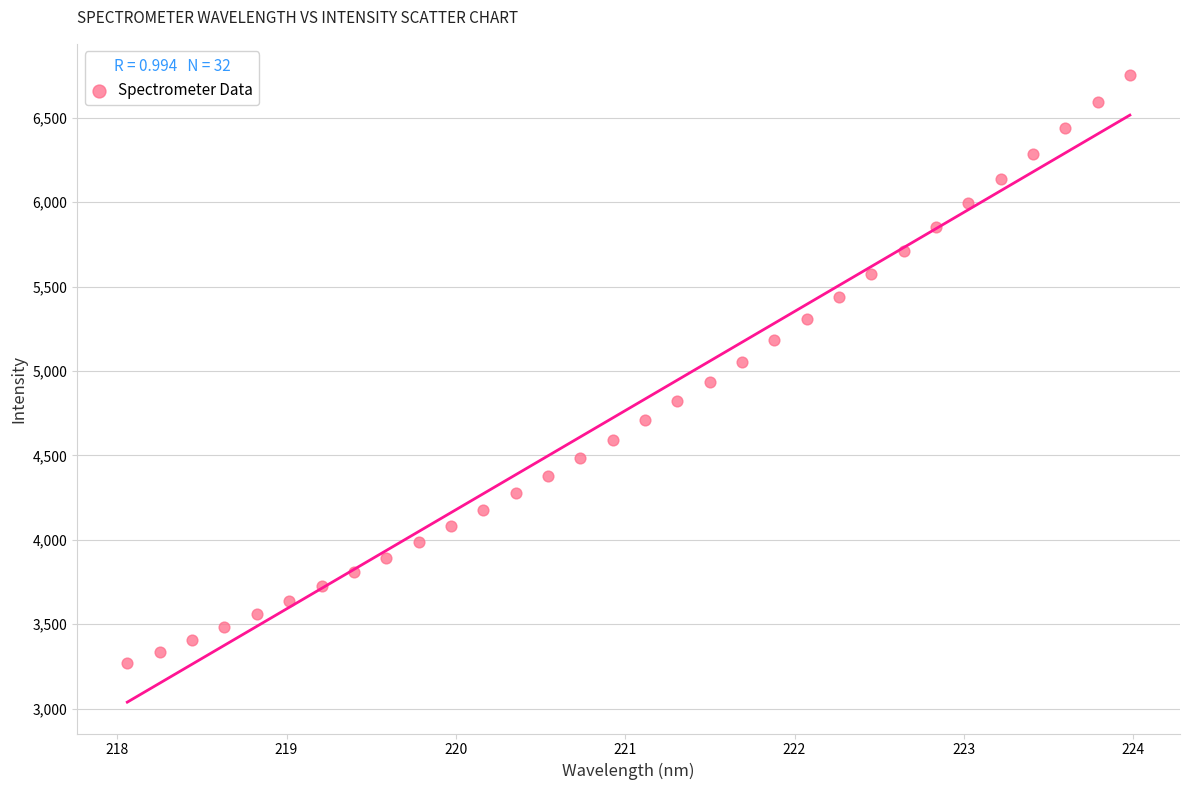

What is the range of X values (max minus min)?

5.9